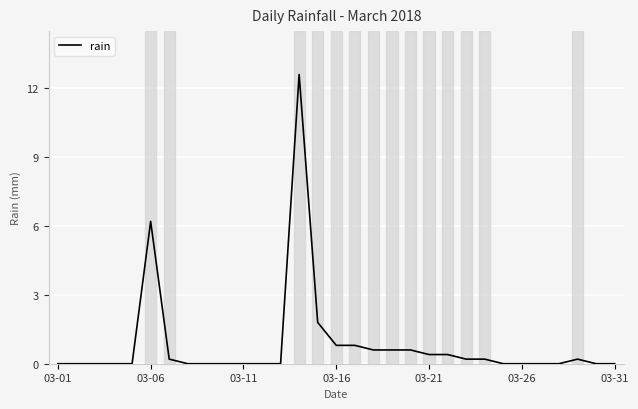

What is the sum of all values?

25.6